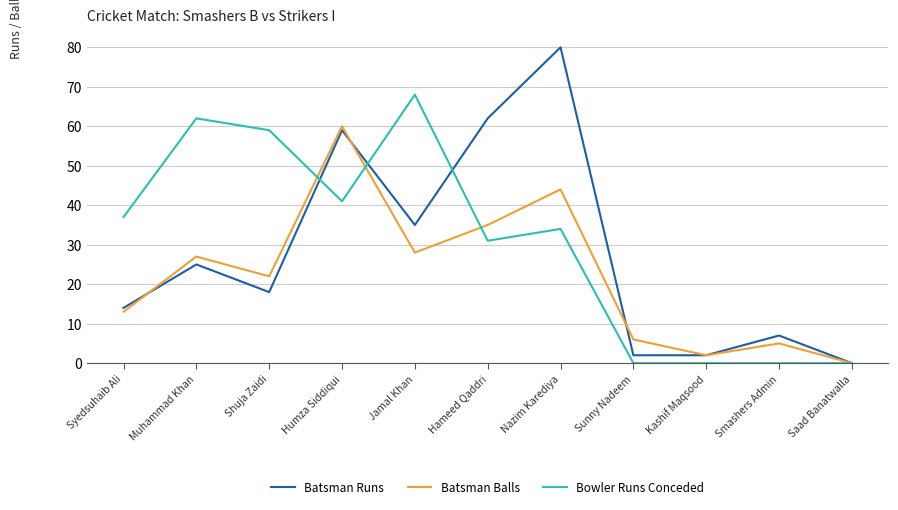

Reading right to left, transcribe all the data shown in this chart.

Batsman Runs: Saad Banatwalla=0	Smashers Admin=7	Kashif Maqsood=2	Sunny Nadeem=2	Nazim Karediya=80	Hameed Qaddri=62	Jamal Khan=35	Humza Siddiqui=59	Shuja Zaidi=18	Muhammad Khan=25	Syedsuhaib Ali=14
Batsman Balls: Saad Banatwalla=0	Smashers Admin=5	Kashif Maqsood=2	Sunny Nadeem=6	Nazim Karediya=44	Hameed Qaddri=35	Jamal Khan=28	Humza Siddiqui=60	Shuja Zaidi=22	Muhammad Khan=27	Syedsuhaib Ali=13
Bowler Runs Conceded: Saad Banatwalla=0	Smashers Admin=0	Kashif Maqsood=0	Sunny Nadeem=0	Nazim Karediya=34	Hameed Qaddri=31	Jamal Khan=68	Humza Siddiqui=41	Shuja Zaidi=59	Muhammad Khan=62	Syedsuhaib Ali=37